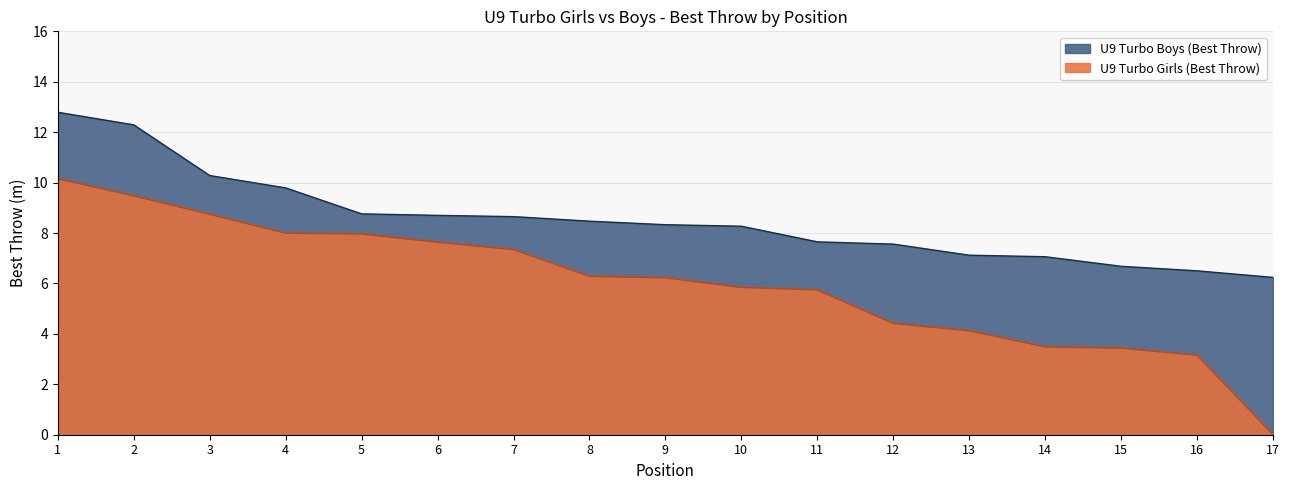

True or false: U9 Turbo Boys (Best Throw) and U9 Turbo Girls (Best Throw) cross at least once.

False